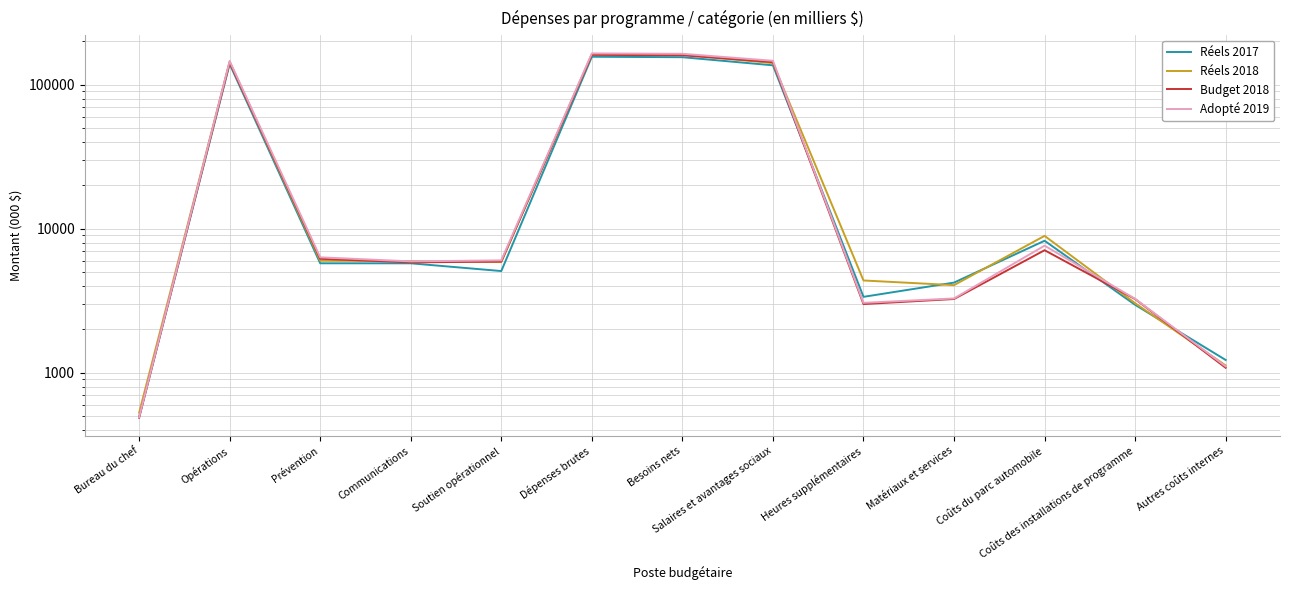

Reading left to right, transcribe all the data shown in this chart.

Réels 2017: Bureau du chef=491	Opérations=139342	Prévention=5754	Communications=5752	Soutien opérationnel=5082	Dépenses brutes=156421	Besoins nets=155284	Salaires et avantages sociaux=136393	Heures supplémentaires=3365	Matériaux et services=4226	Coûts du parc automobile=8250	Coûts des installations de programme=2961	Autres coûts internes=1226
Réels 2018: Bureau du chef=527	Opérations=144389	Prévention=6005	Communications=5958	Soutien opérationnel=5866	Dépenses brutes=162745	Besoins nets=161832	Salaires et avantages sociaux=141234	Heures supplémentaires=4371	Matériaux et services=4057	Coûts du parc automobile=8921	Coûts des installations de programme=3039	Autres coûts internes=1123
Budget 2018: Bureau du chef=487	Opérations=142748	Prévention=6184	Communications=5834	Soutien opérationnel=5919	Dépenses brutes=161172	Besoins nets=160194	Salaires et avantages sociaux=143505	Heures supplémentaires=2997	Matériaux et services=3250	Coûts du parc automobile=7092	Coûts des installations de programme=3246	Autres coûts internes=1082
Adopté 2019: Bureau du chef=491	Opérations=146226	Prévention=6331	Communications=5933	Soutien opérationnel=6030	Dépenses brutes=165011	Besoins nets=164018	Salaires et avantages sociaux=146680	Heures supplémentaires=3057	Matériaux et services=3280	Coûts du parc automobile=7628	Coûts des installations de programme=3259	Autres coûts internes=1107